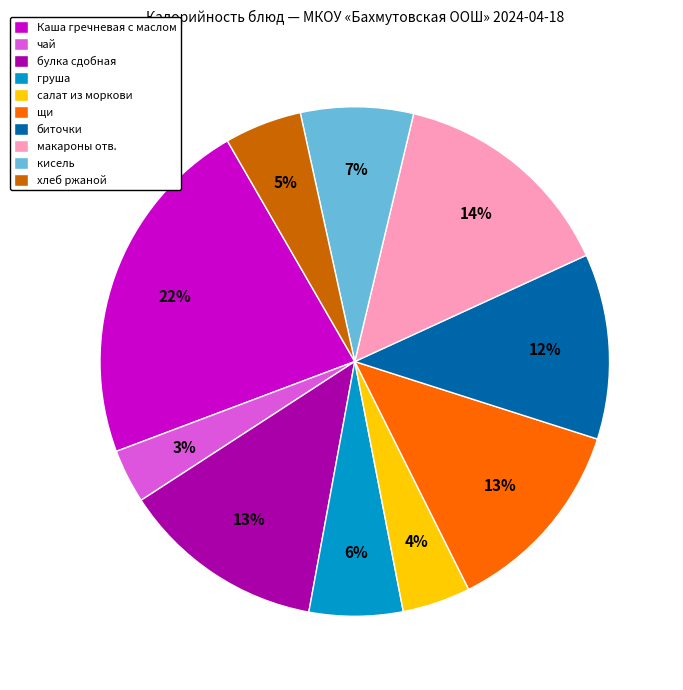

What percentage is the биточки slice, to the nearest percent?

12%